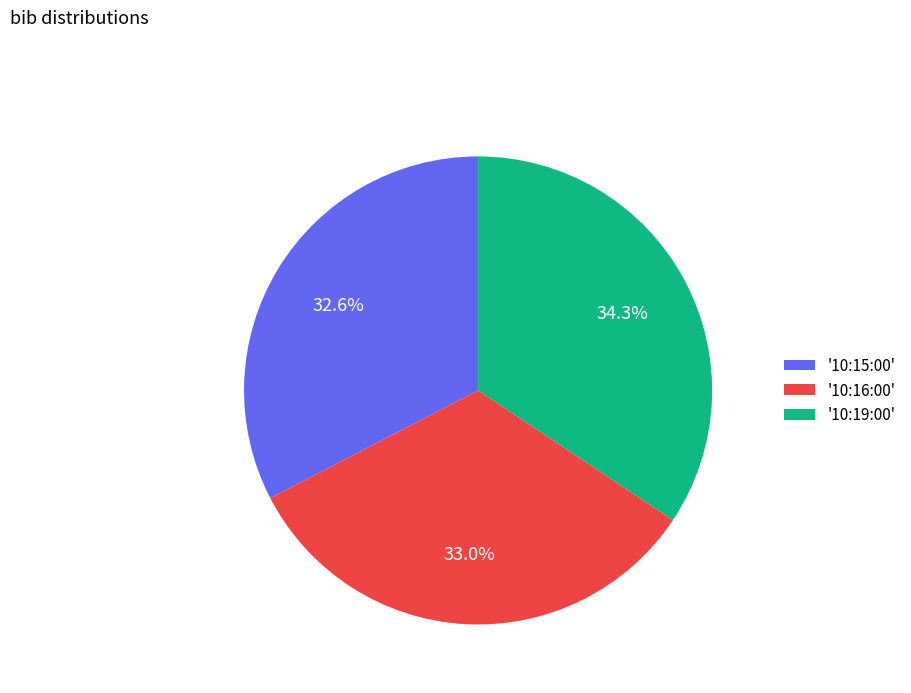

Does '10:15:00' account for over 50% of the chart?

No